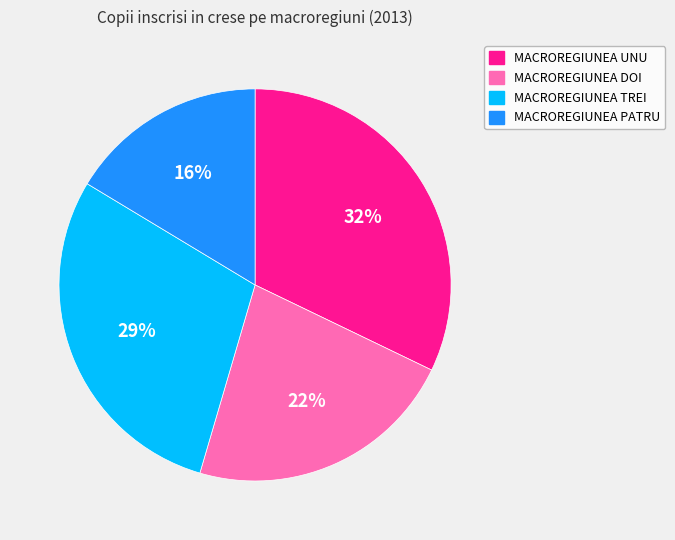

Which category has the biggest portion of the pie?

MACROREGIUNEA UNU